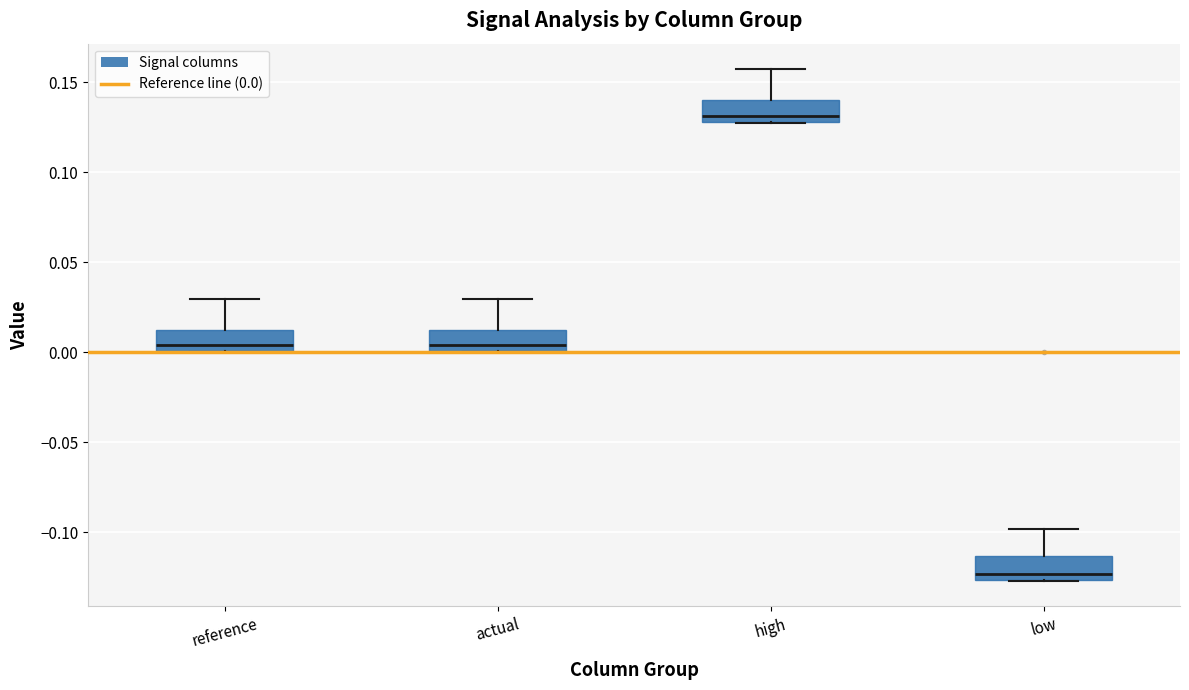

Where is the lower edge of the box for actual on the y-axis? The values are not printed on the chart, so give them approximately, as read against the axis.

0.000